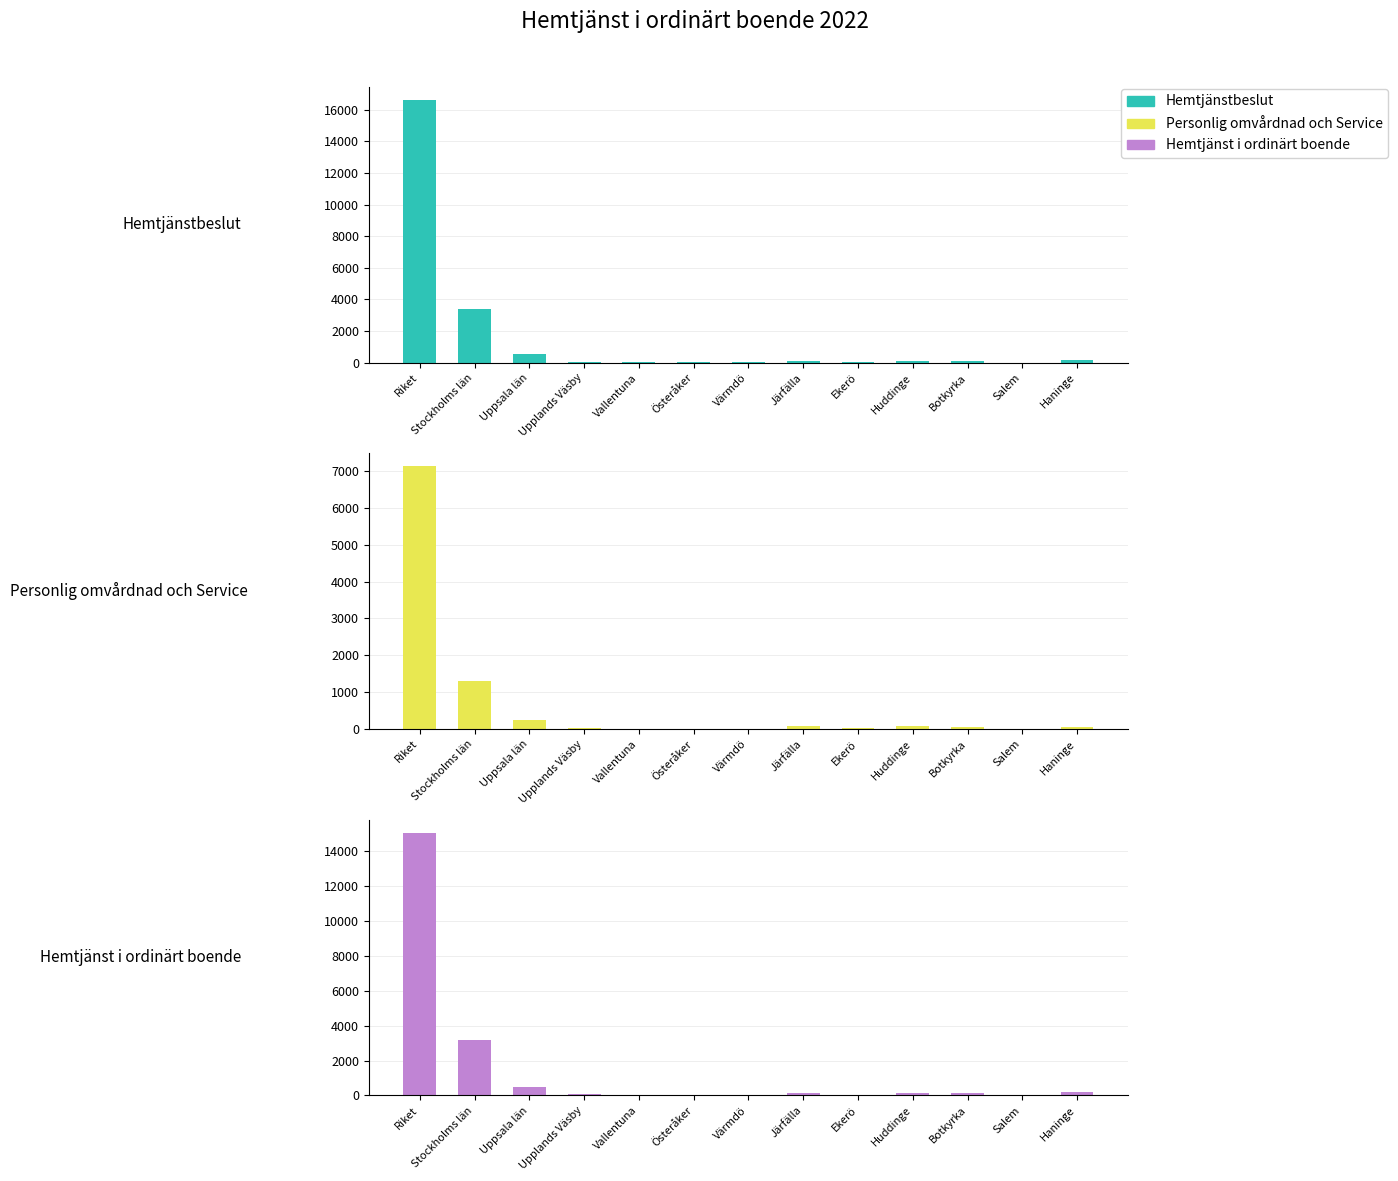

What is the sum of the Hemtjänst i ordinärt boende values at Riket and Salem?

15077